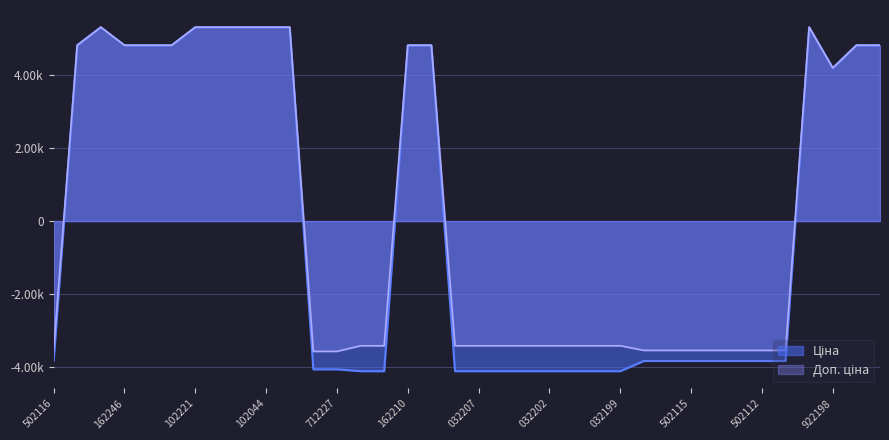

What is the smallest value displayed?

-4117.7